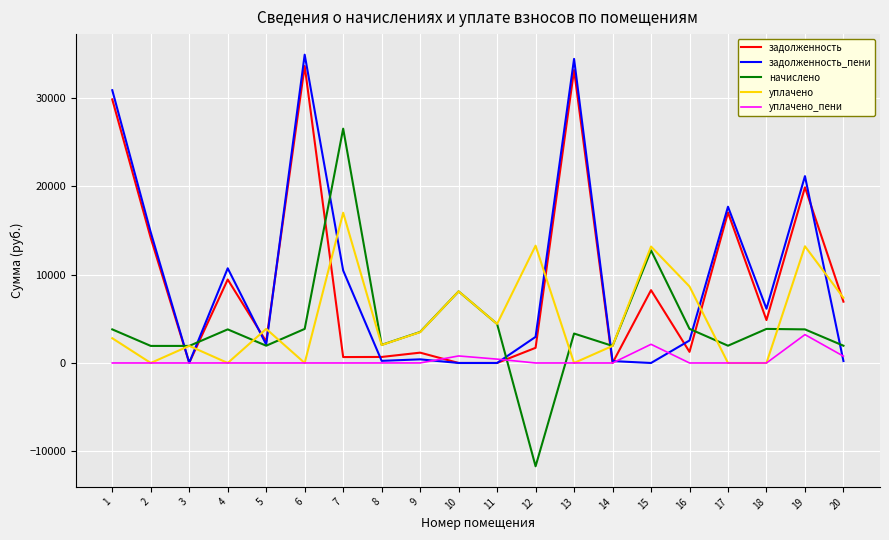

The начислено series shows 1185.8 at 9. True or false?

False